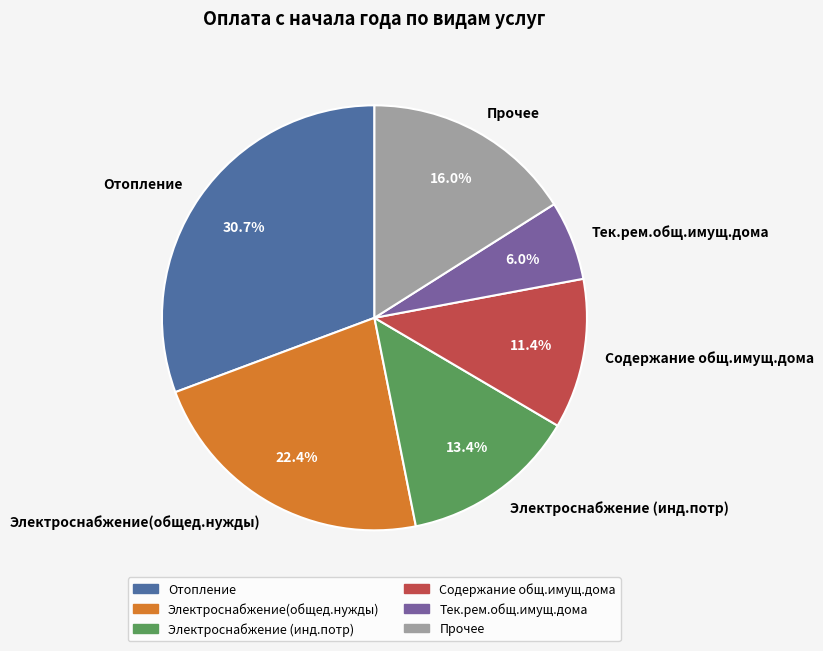

Between Прочее and Электроснабжение (инд.потр), which is larger?

Прочее